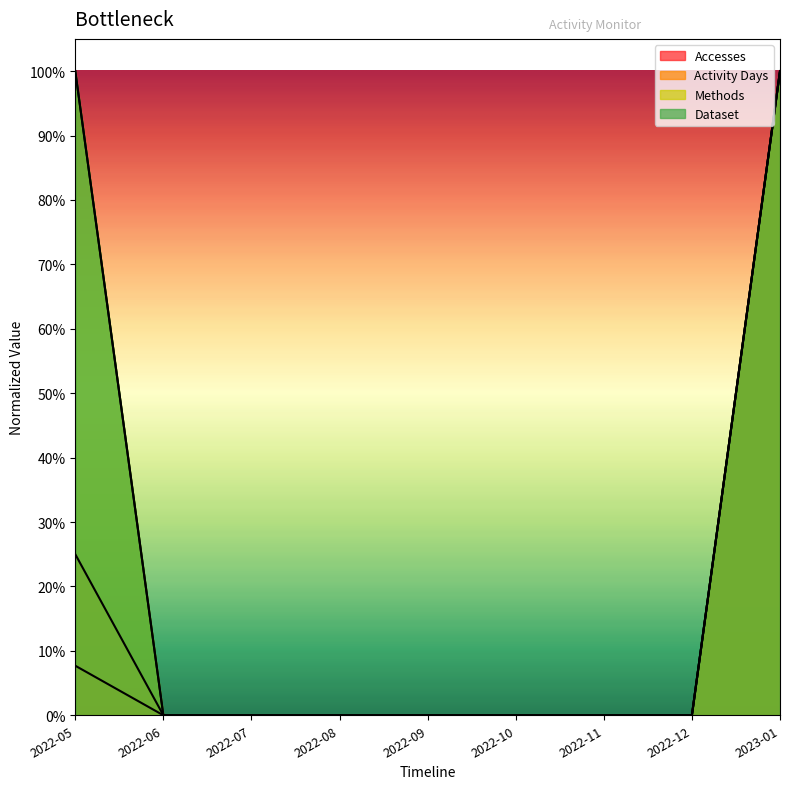

How many lines are shown in the chart?

4